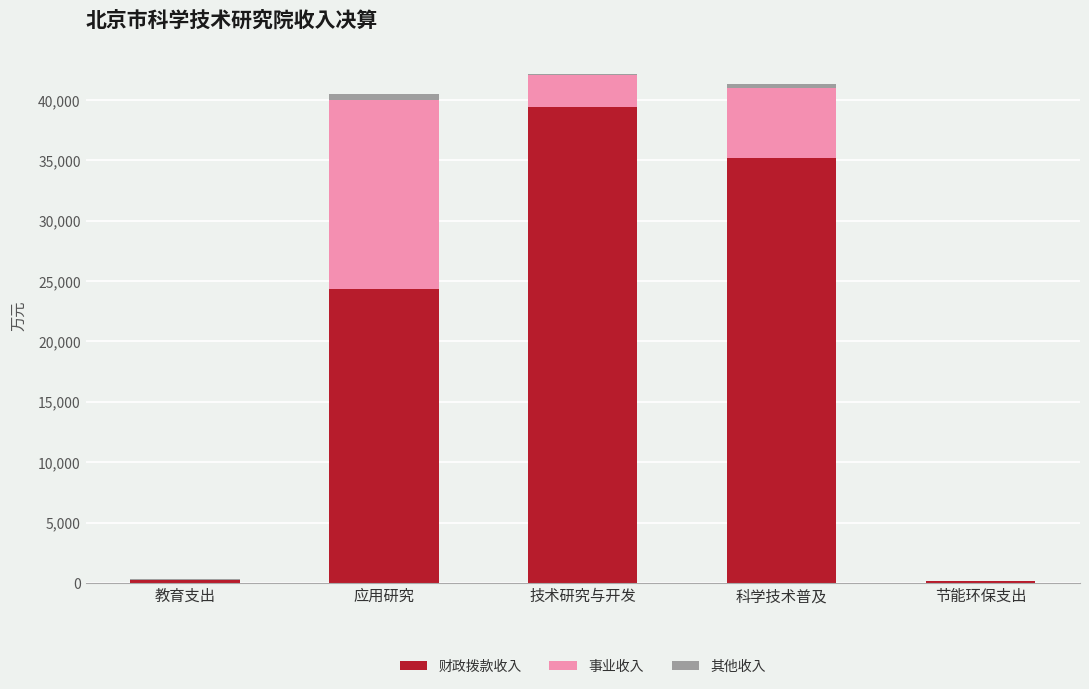

The 财政拨款收入 series shows 10622.8 at 应用研究. True or false?

False